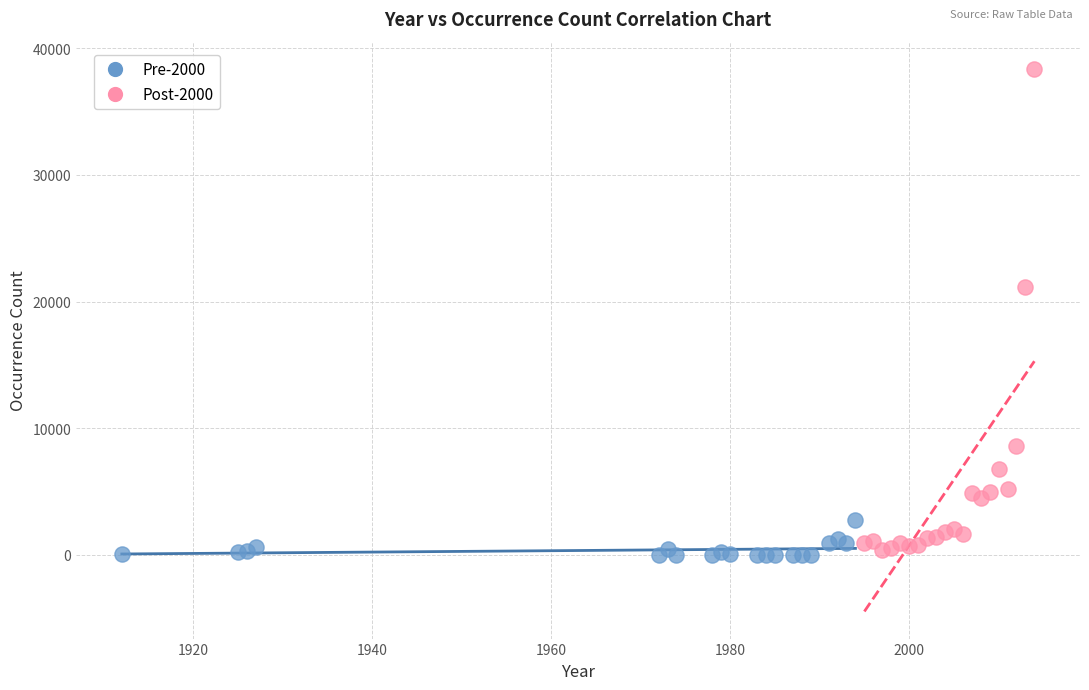

Which series has the largest Y range (max minus min)?

Post-2000